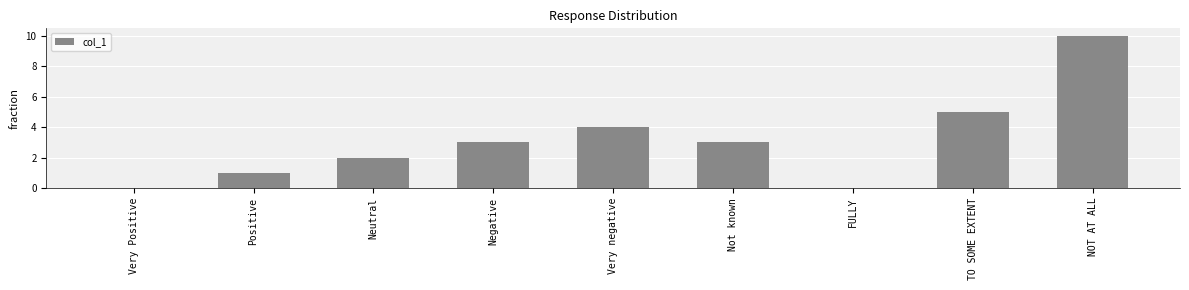

What is the change in value from Positive to NOT AT ALL?

+9